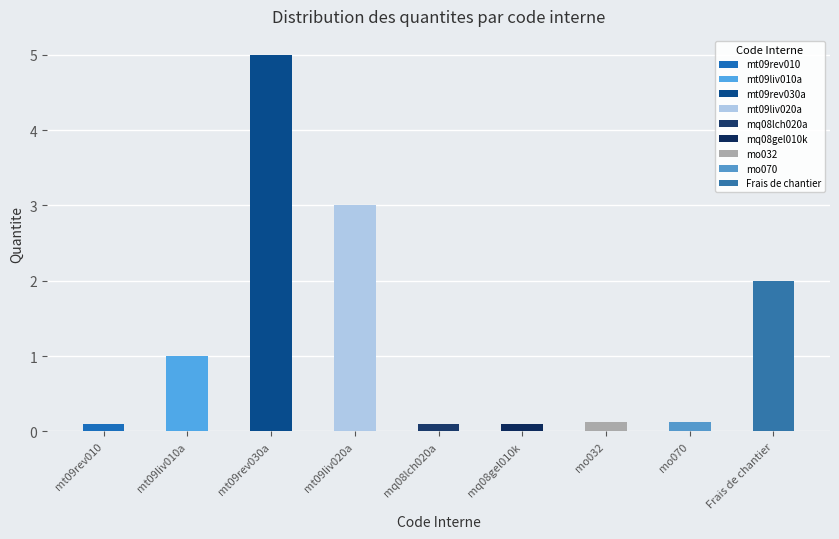

What position from the left is mt09rev010?

1